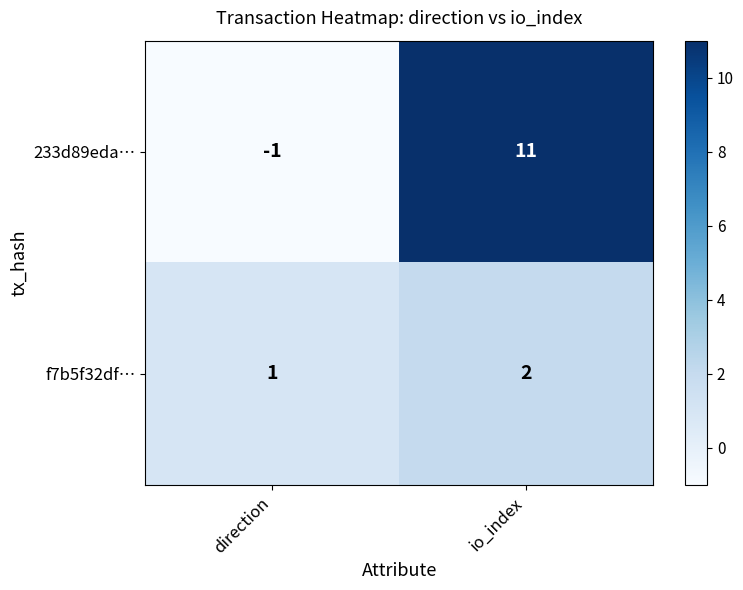

How many distinct data groups are displayed?

2